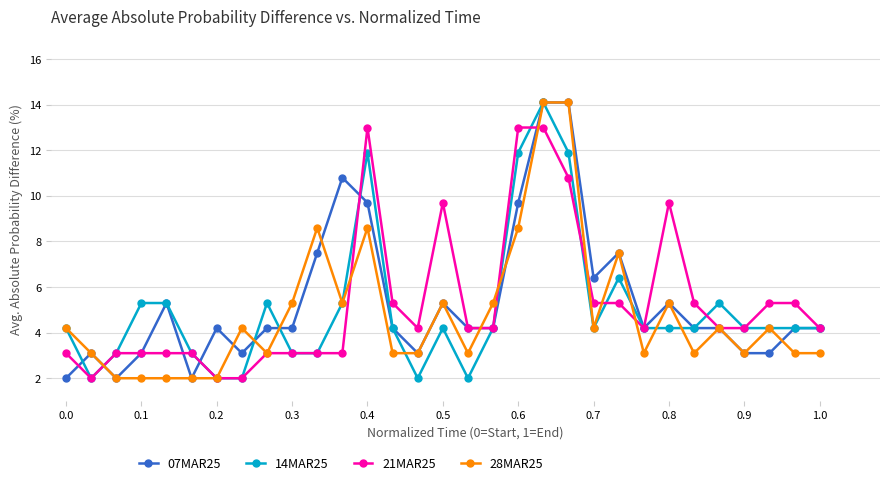

What is the value of the 07MAR25 point at the 21st from the left?

14.1